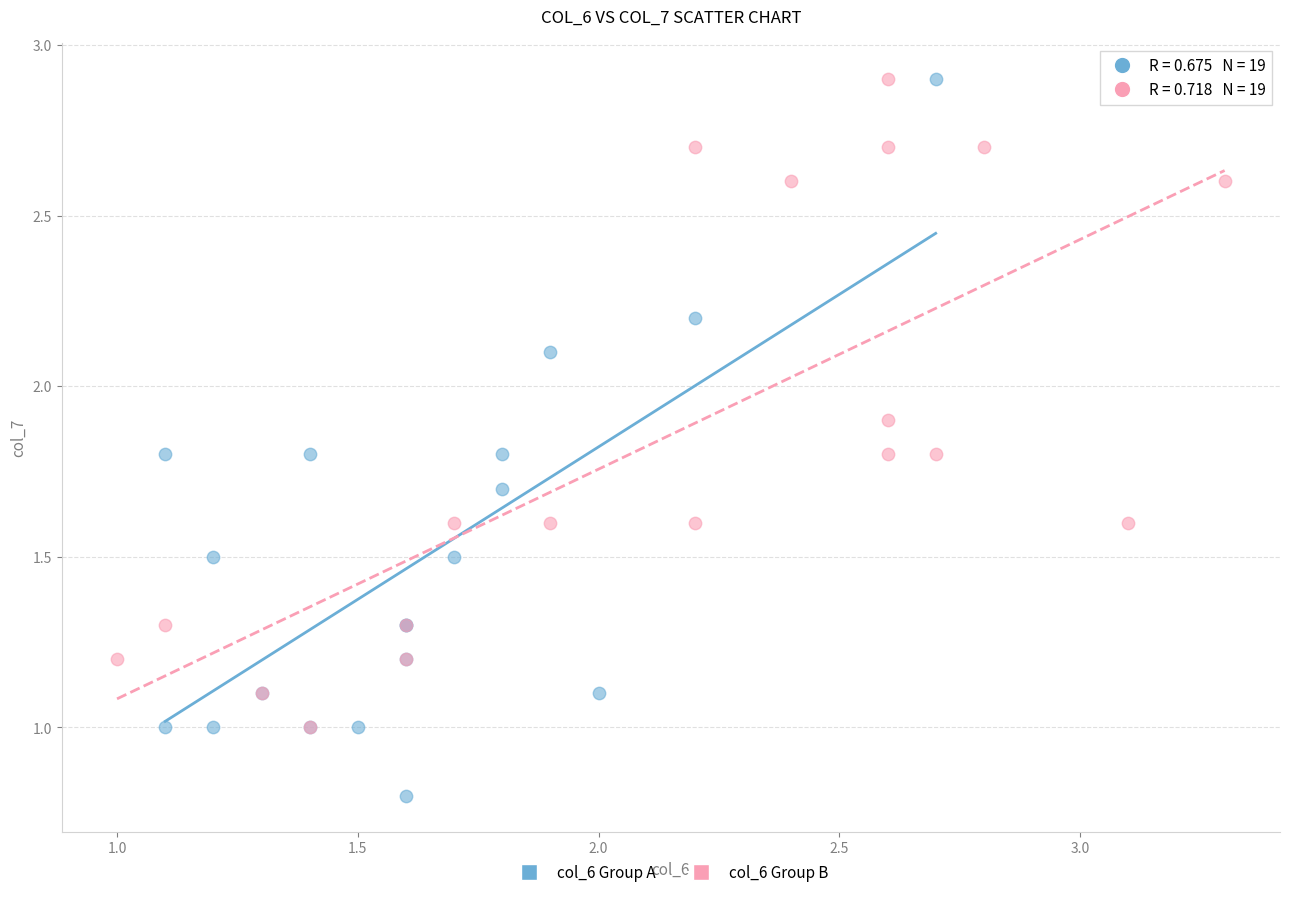

Which series reaches the minimum Y coordinate?

col_6 Group A